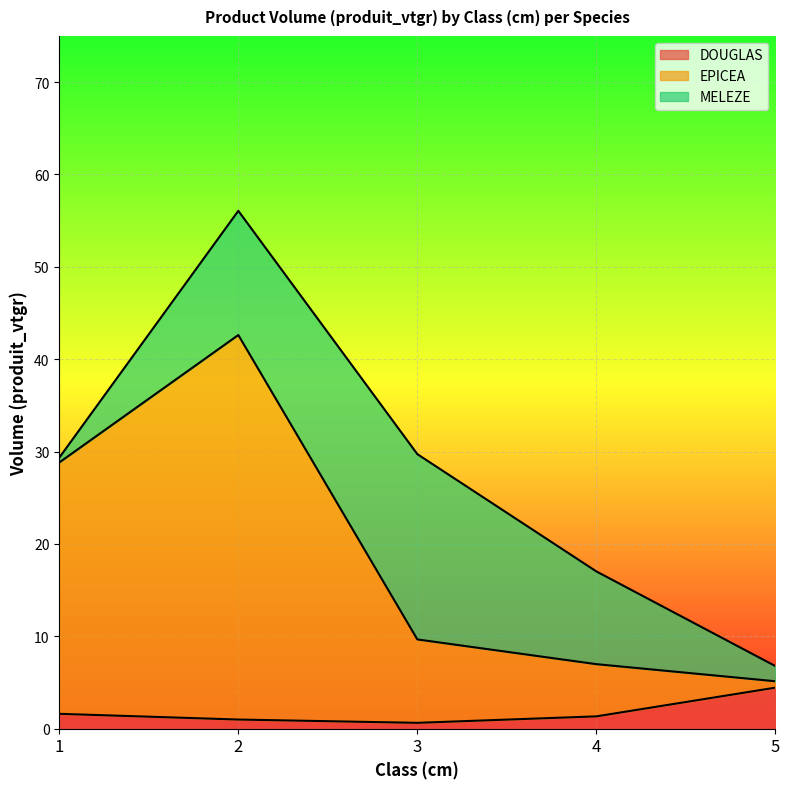

At which label does DOUGLAS reach its peak?

5